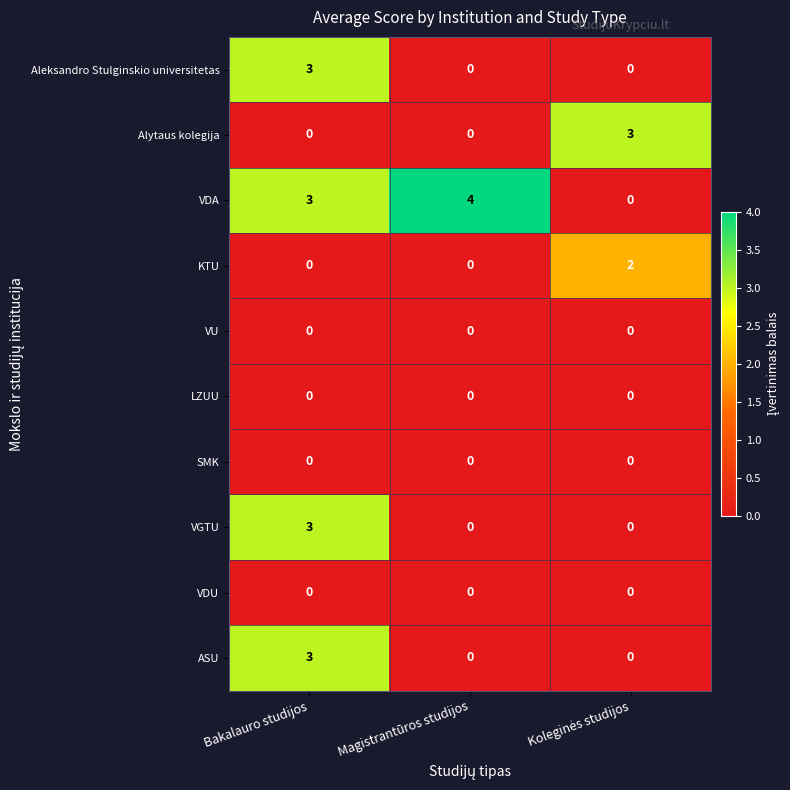

The SMK series shows 0 at Magistrantūros studijos. True or false?

True